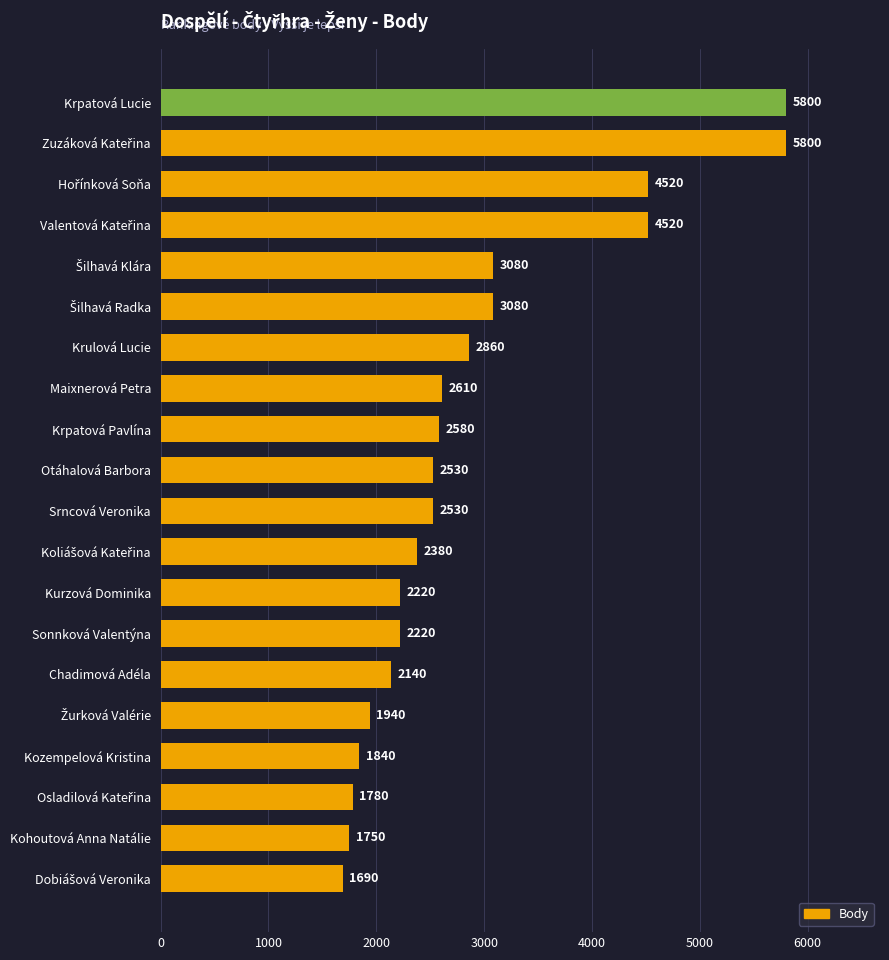

What is the change in value from Maixnerová Petra to Srncová Veronika?

-80